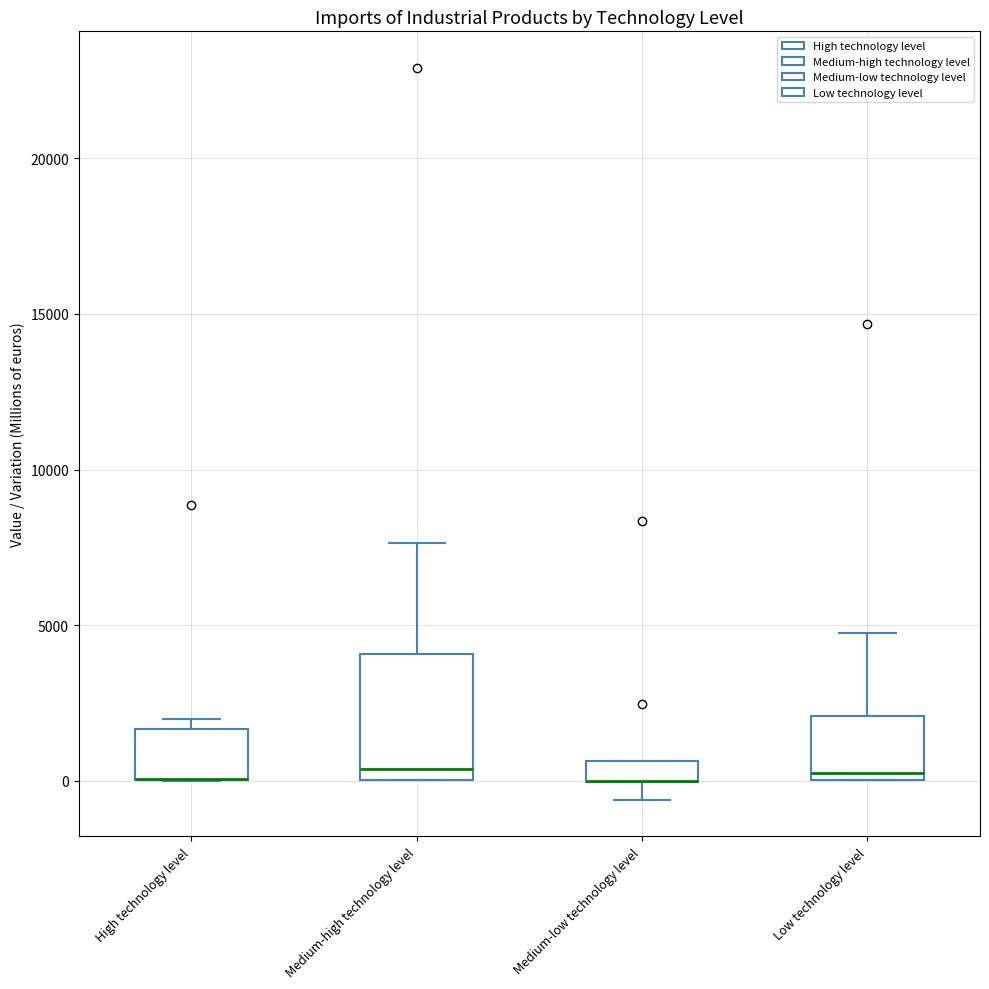

Where does the lower whisker of the box for Medium-low technology level end on the y-axis? The values are not printed on the chart, so give them approximately, as read against the axis.

-500